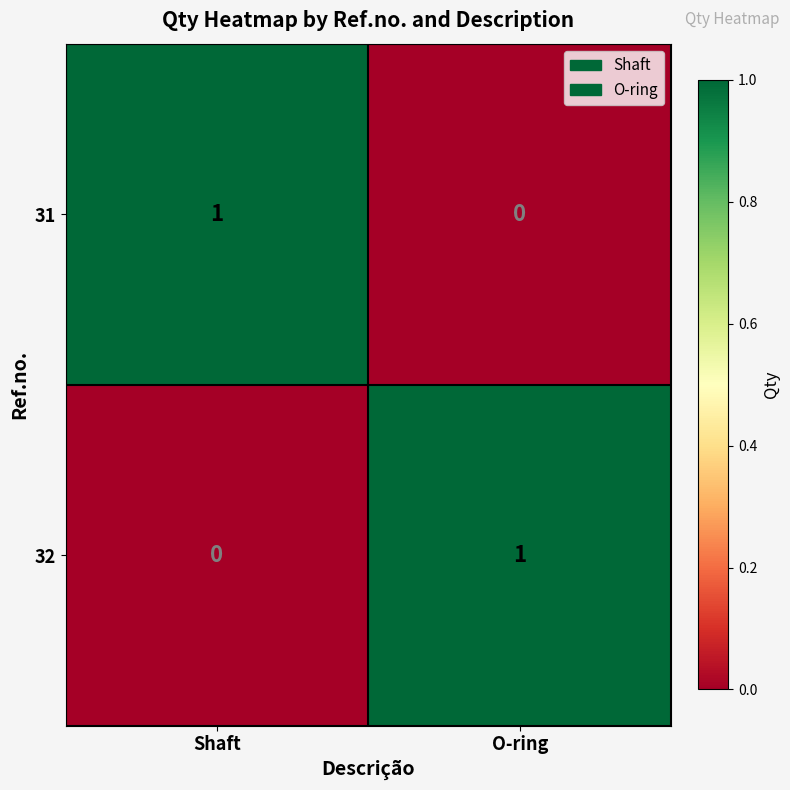

At which label does 32 reach its peak?

O-ring